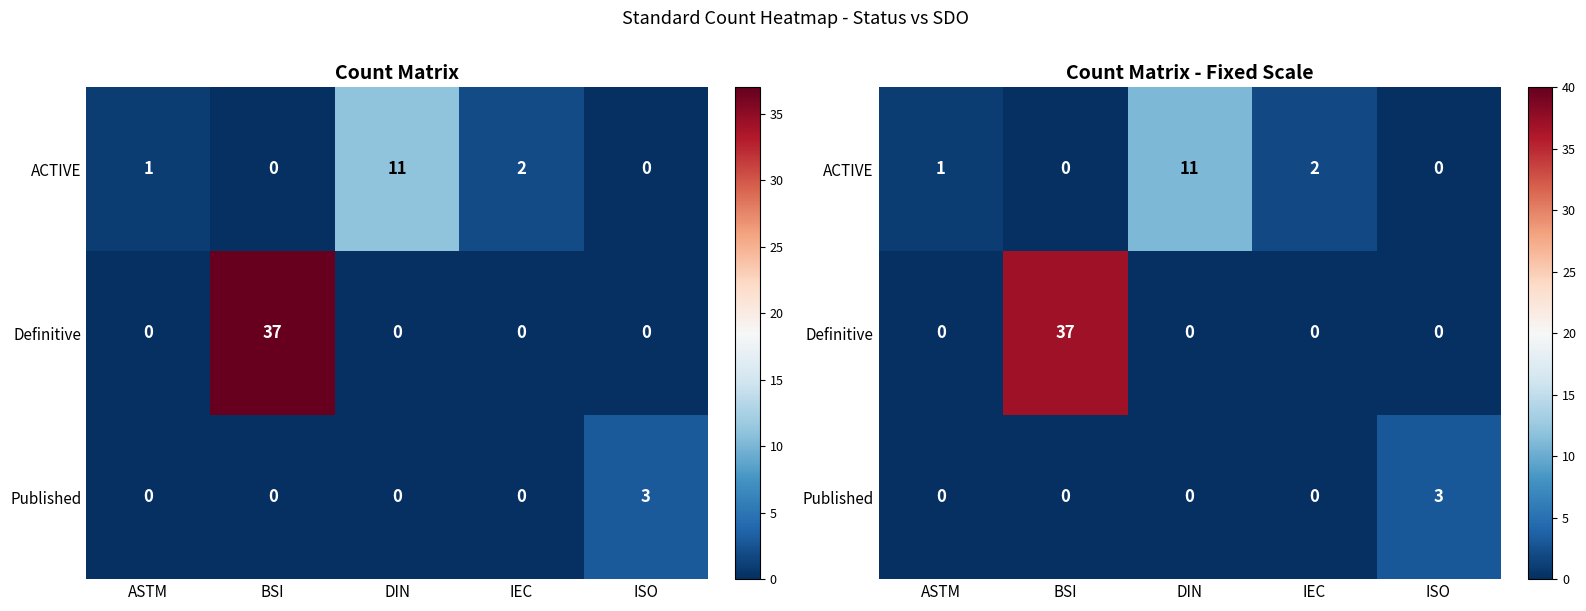

Rank the categories by Published value from highest to lowest.

ISO, ASTM, BSI, DIN, IEC